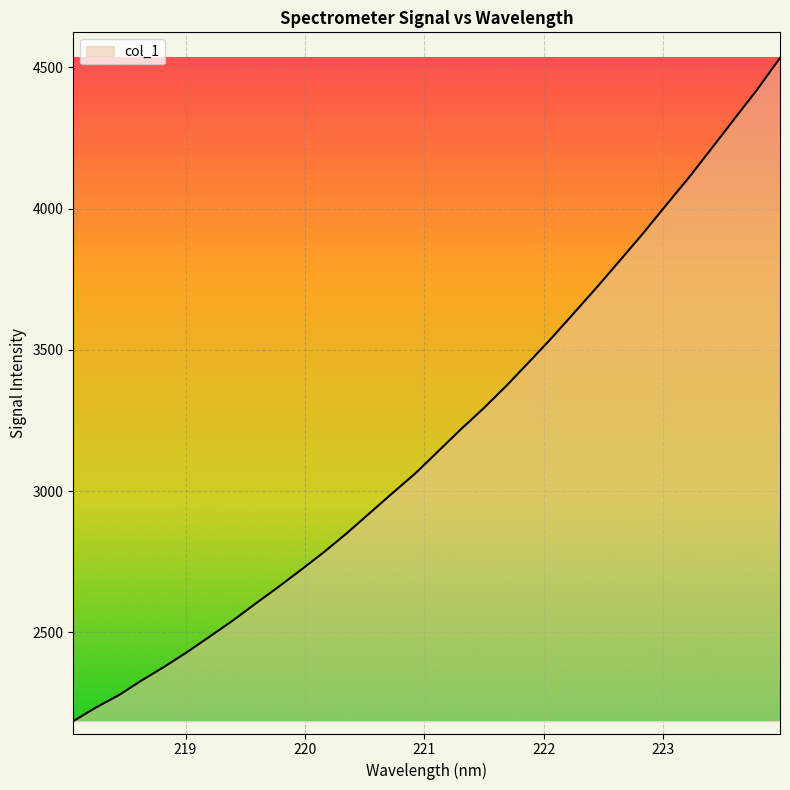

How many values exceed 3141?

16